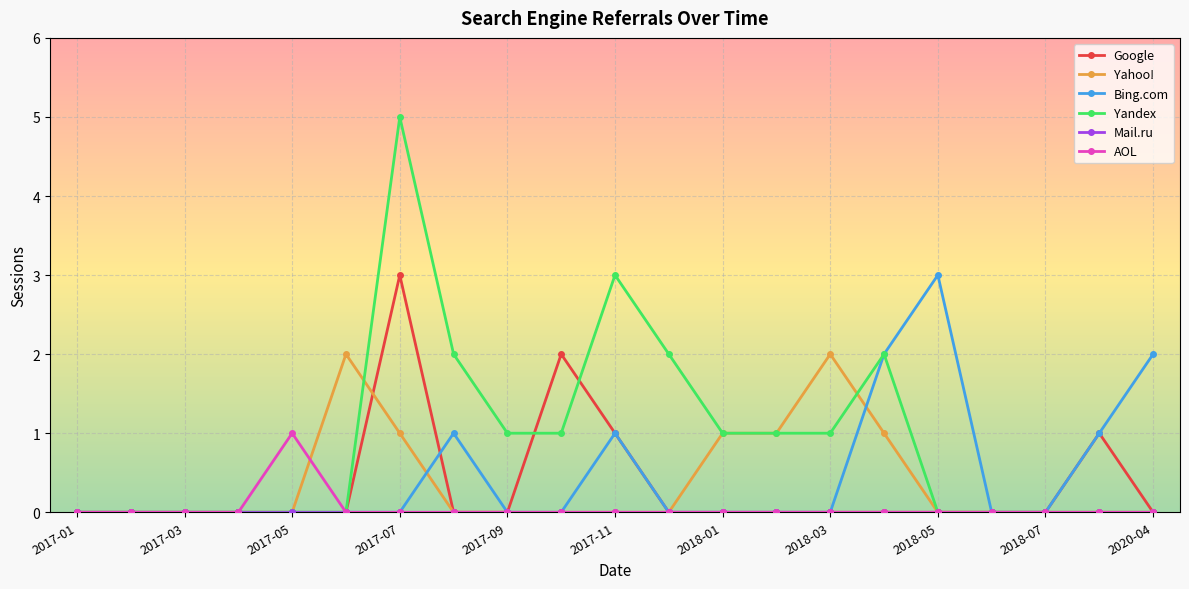

True or false: AOL has more than 0 points higher than both neighbors.

True